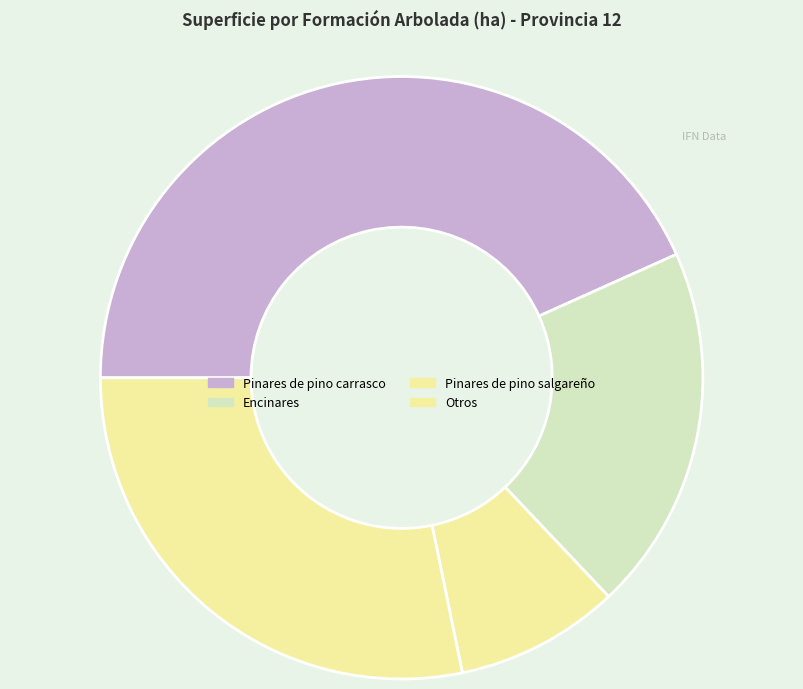

What is the largest slice in the pie chart?

Pinares de pino carrasco